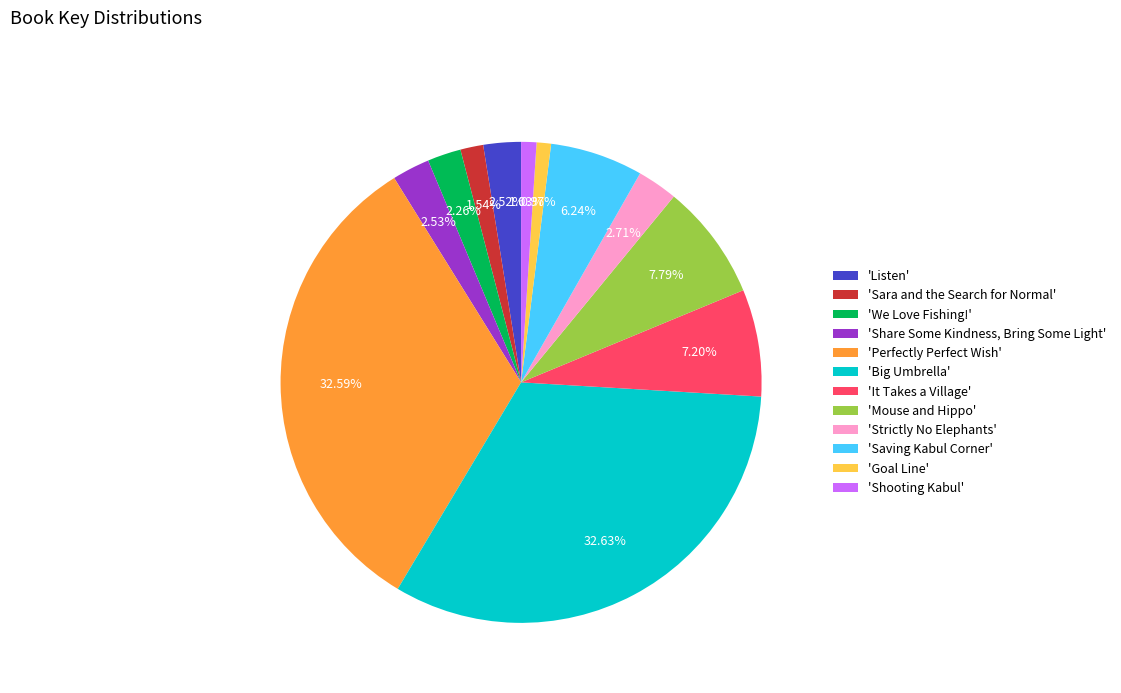

Rank the categories by value from lowest to highest.

'Goal Line', 'Shooting Kabul', 'Sara and the Search for Normal', 'We Love Fishing!', 'Listen', 'Share Some Kindness, Bring Some Light', 'Strictly No Elephants', 'Saving Kabul Corner', 'It Takes a Village', 'Mouse and Hippo', 'Perfectly Perfect Wish', 'Big Umbrella'